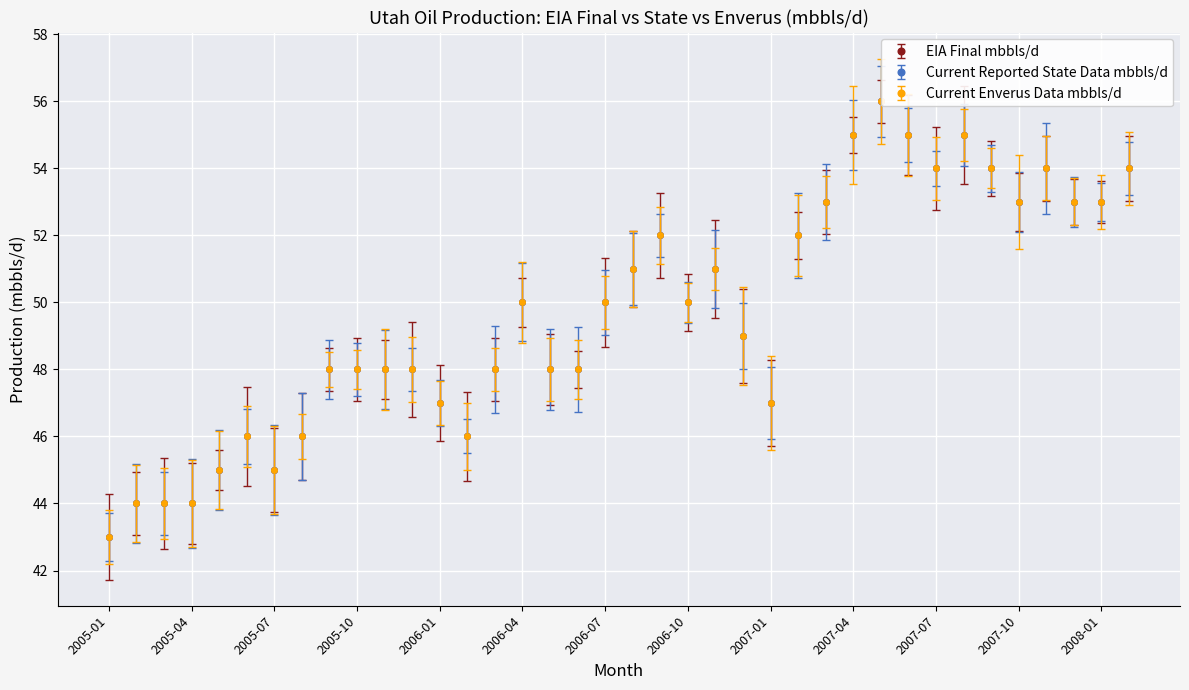

Reading right to left, transcribe all the data shown in this chart.

EIA Final mbbls/d: 54	53	53	54	53	54	55	54	55	56	55	53	52	47	49	51	50	52	51	50	48	48	50	48	46	47	48	48	48	48	46	45	46	45	44	44	44	43
Current Reported State Data mbbls/d: 54	53	53	54	53	54	55	54	55	56	55	53	52	47	49	51	50	52	51	50	48	48	50	48	46	47	48	48	48	48	46	45	46	45	44	44	44	43
Current Enverus Data mbbls/d: 54	53	53	54	53	54	55	54	55	56	55	53	52	47	49	51	50	52	51	50	48	48	50	48	46	47	48	48	48	48	46	45	46	45	44	44	44	43